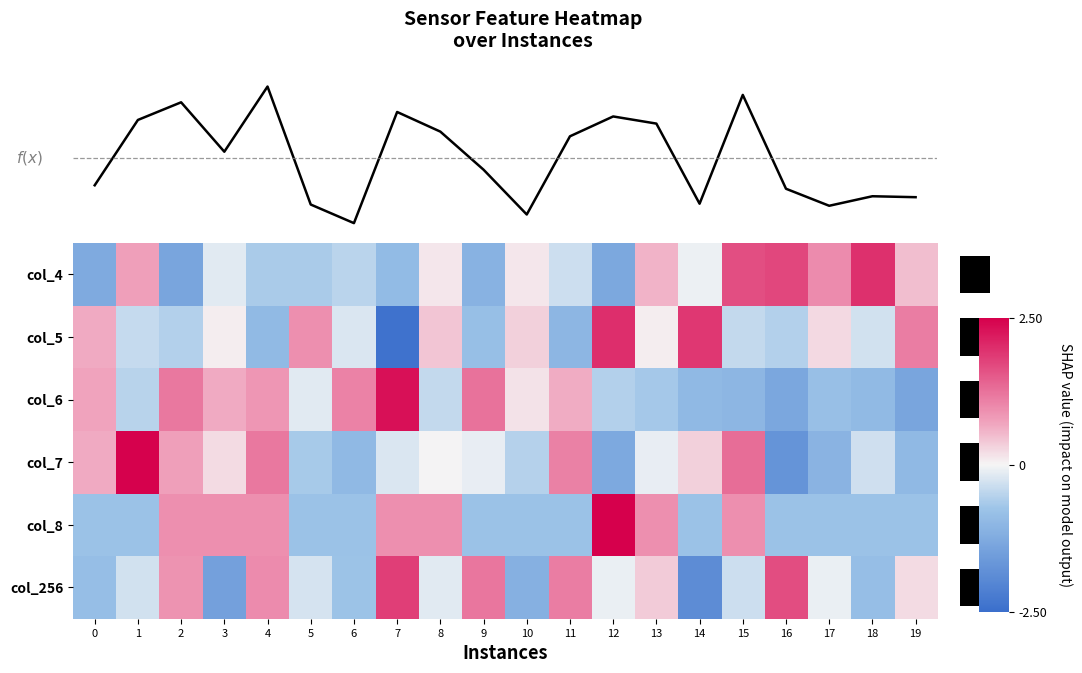

Which series changed the most between 11 and 19?

col_5